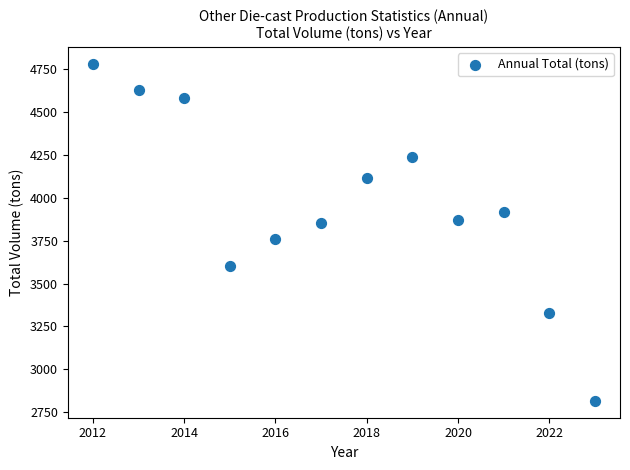

What is the average X value?

2017.5